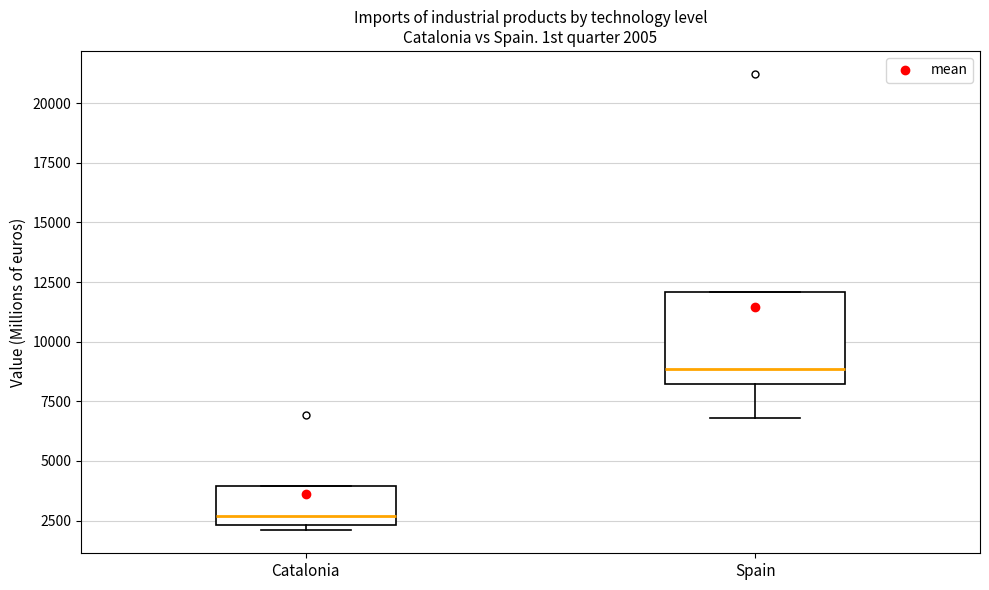

Which box has the highest median line?

Spain